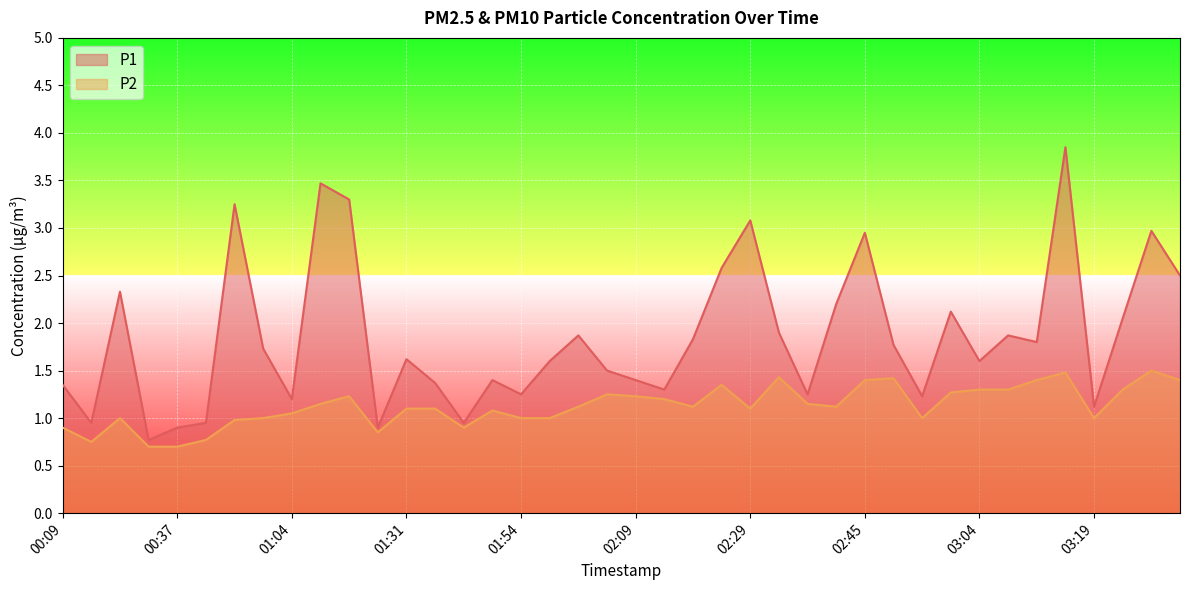

What is the label of the 17th point from the left?

01:54